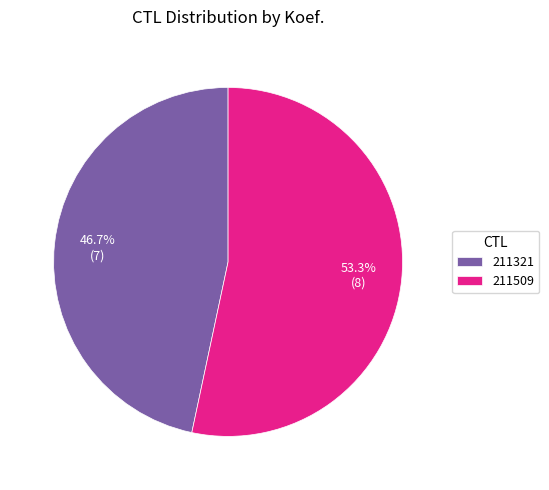

To the nearest percent, what portion does 211321 represent?

47%